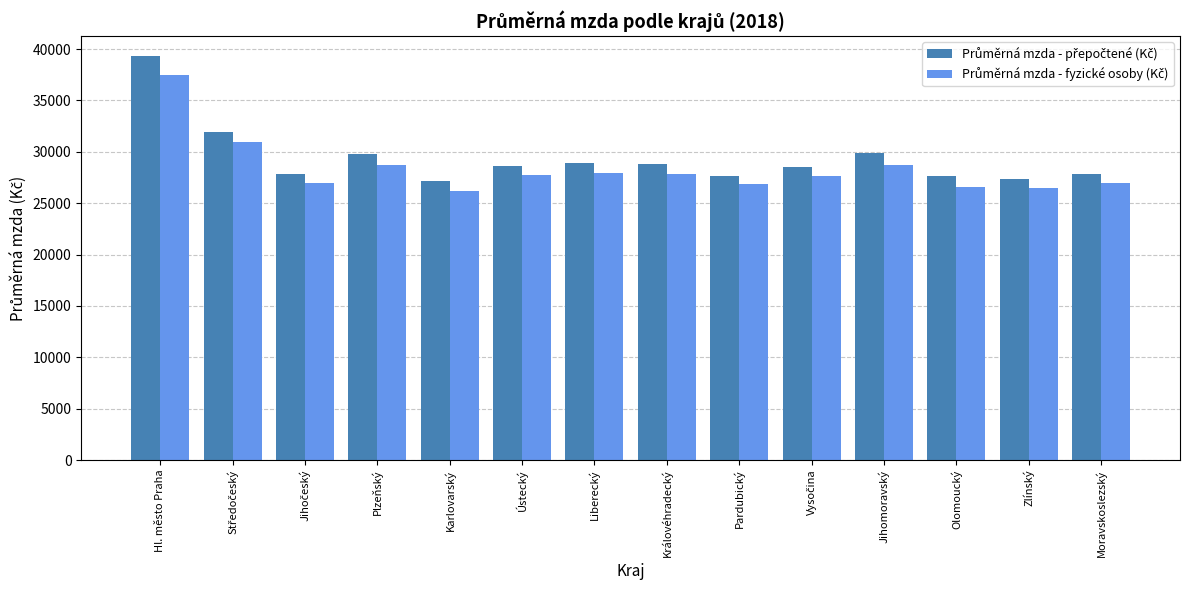

At which category is the sum across all series the highest?

Hl. město Praha